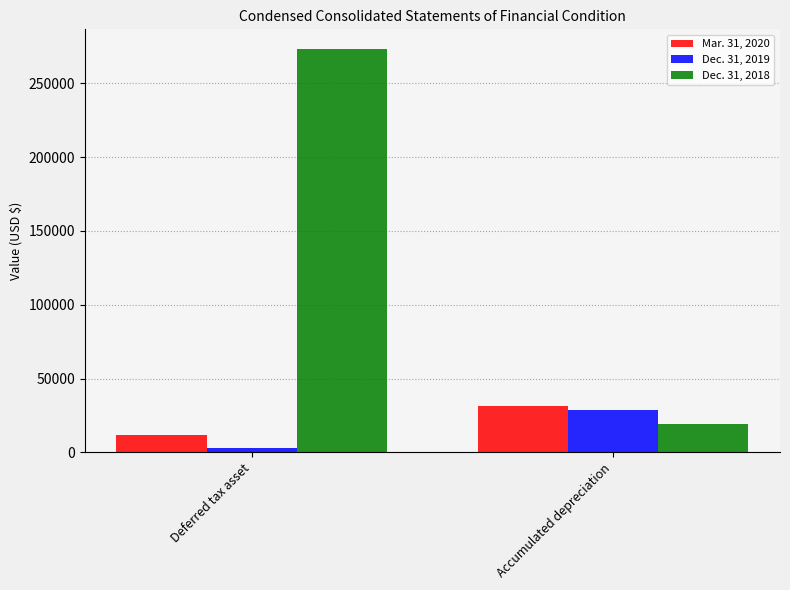

Reading left to right, extract all data points from this chart.

Mar. 31, 2020: 11498	31475
Dec. 31, 2019: 2930	28435
Dec. 31, 2018: 273009	19253